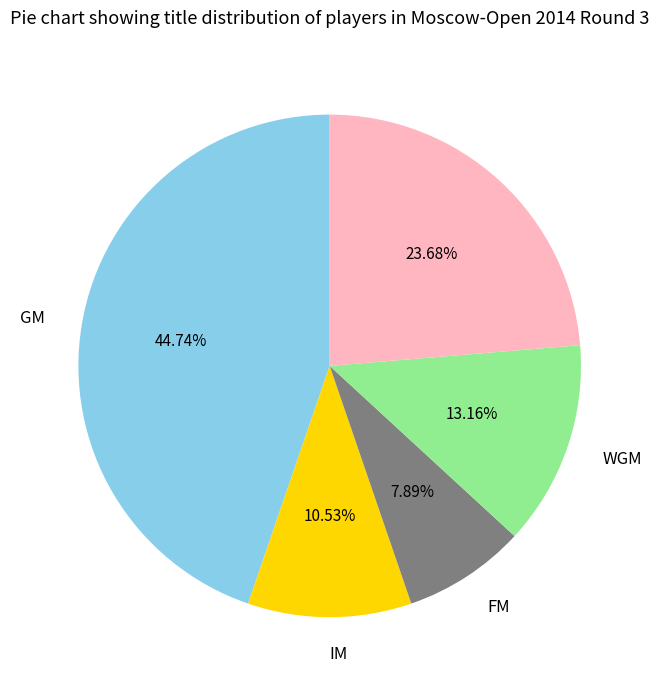

Does any single category account for the majority?

No